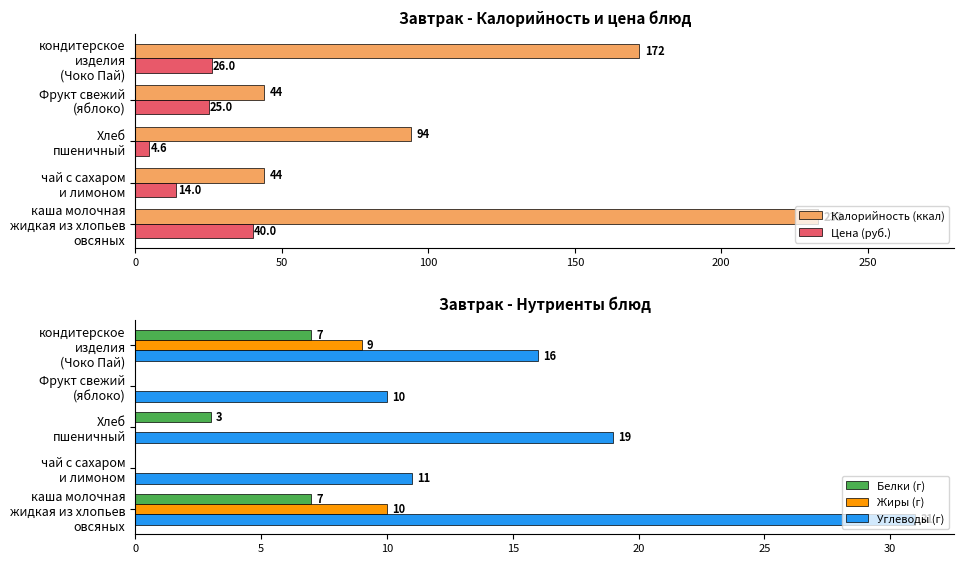

How many Калорийность (ккал) values are between 44 and 172?

4